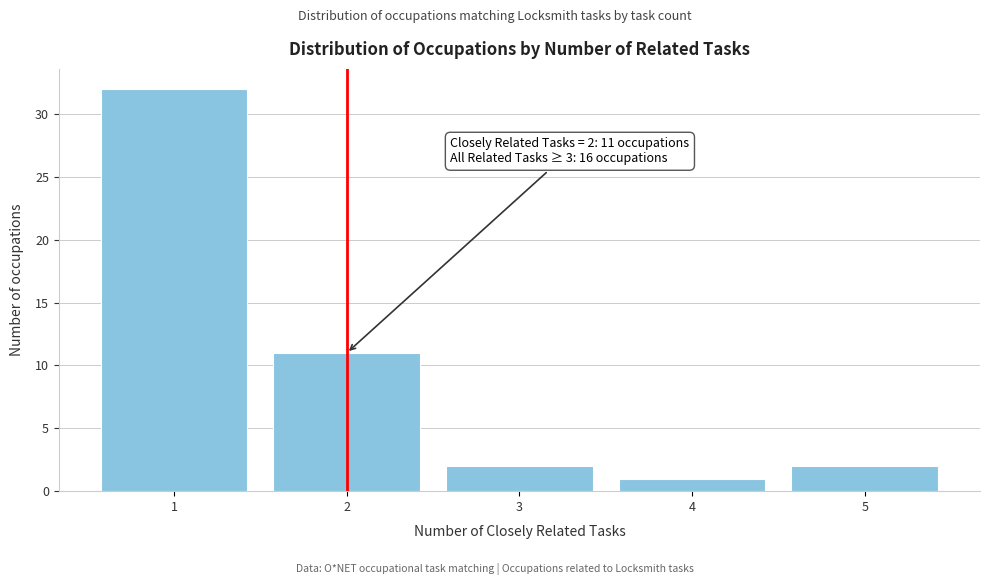

Reading left to right, list all the values displayed in this chart.

1=32	2=11	3=2	4=1	5=2